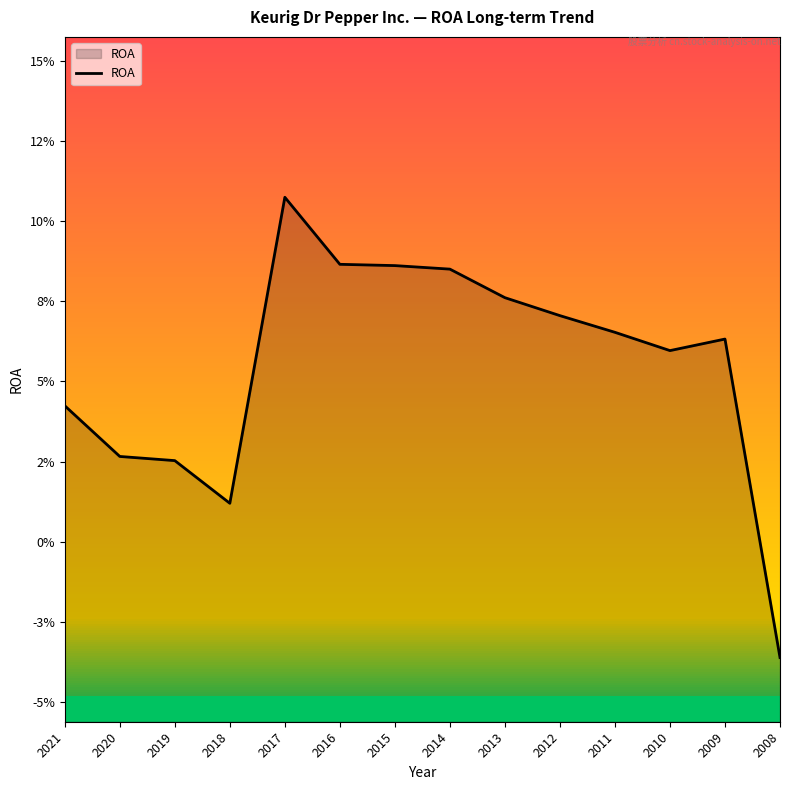

At which category does the chart reach its minimum across all series?

2008